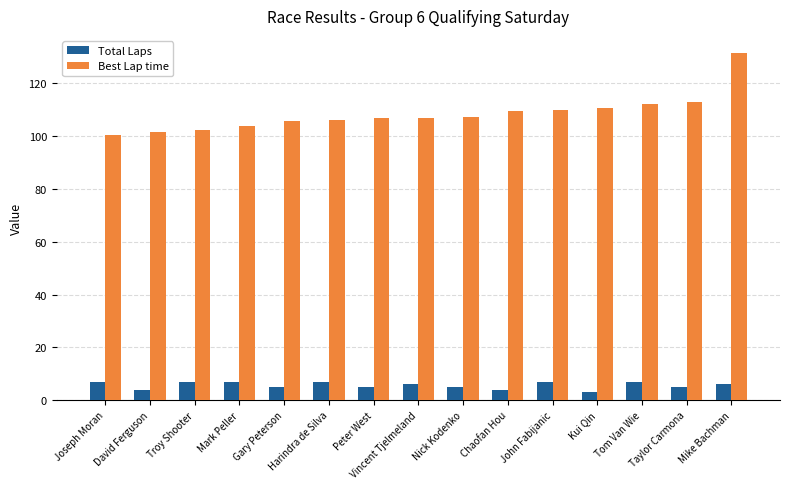

Rank the series by their average value, from lowest to highest.

Total Laps, Best Lap time